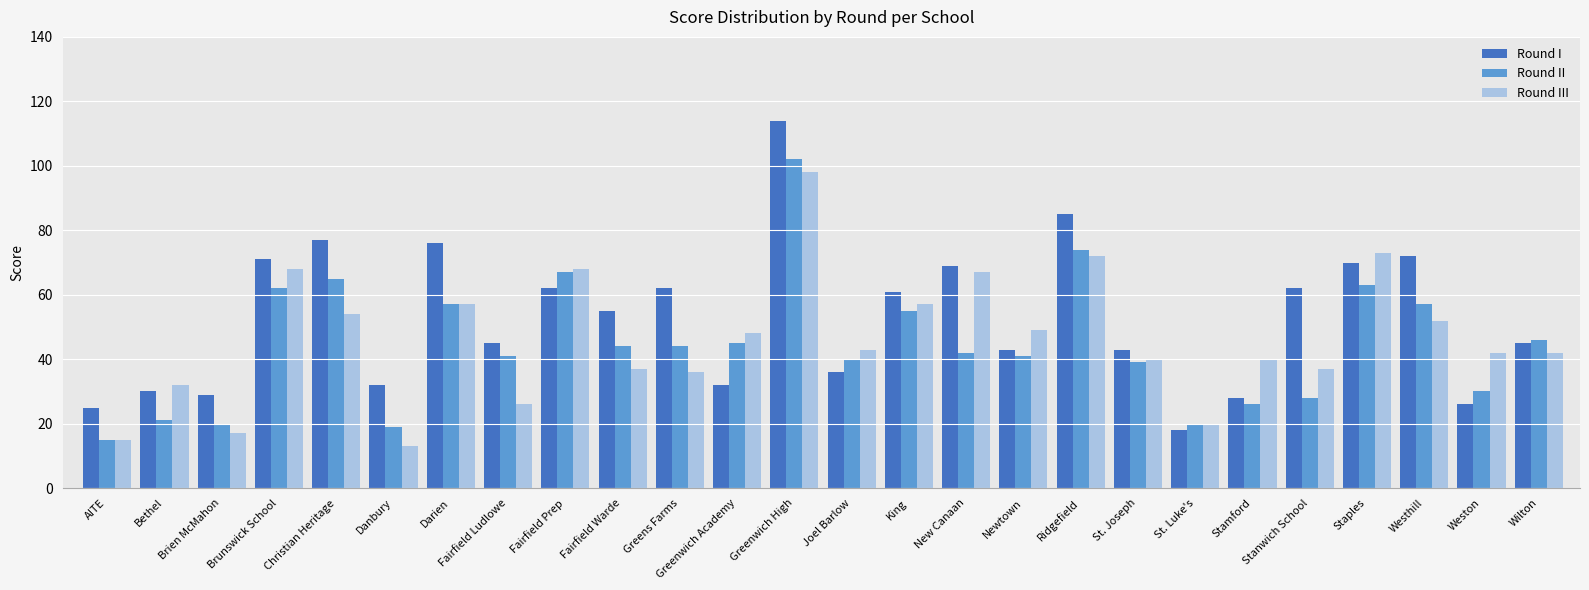

What is the maximum value shown in the chart?

114